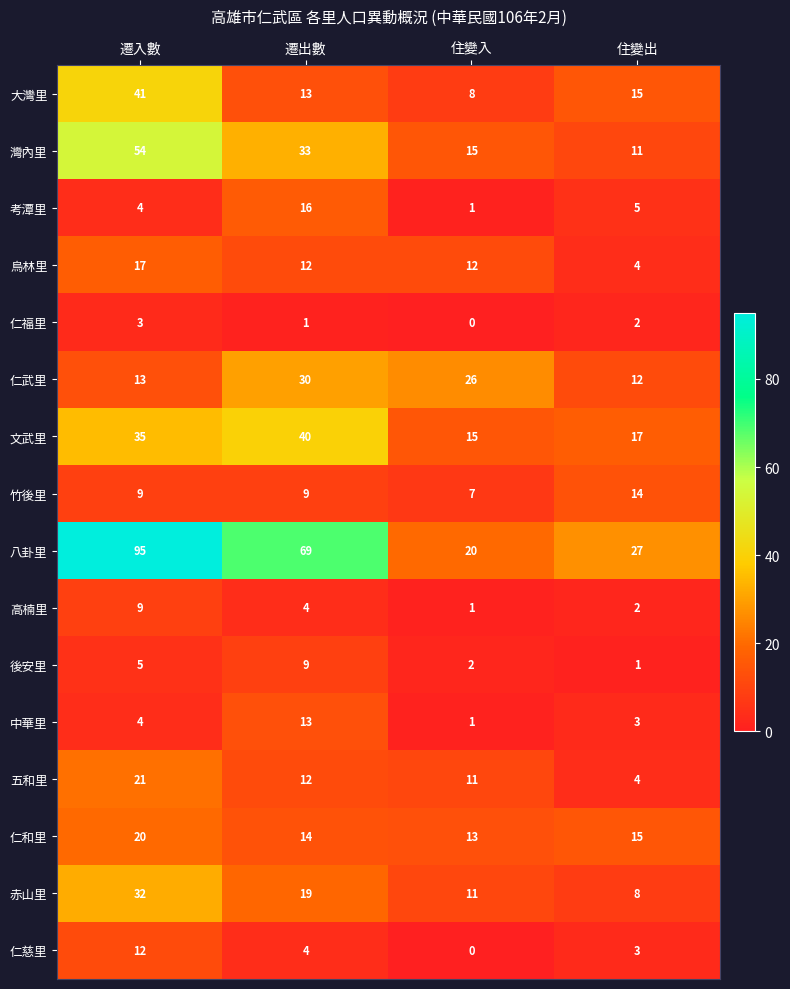

What value does the 竹後里 series have at 住變出?

14